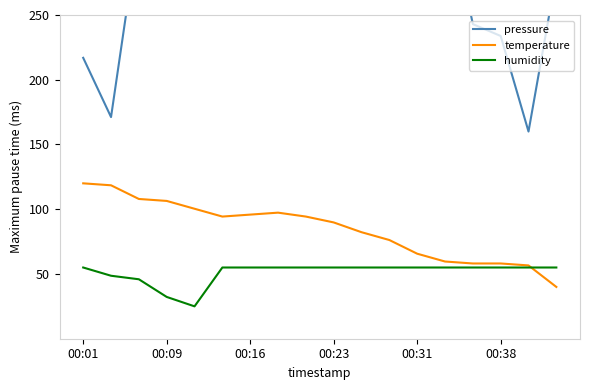

Rank the series at 13 from highest to lowest value.

pressure, temperature, humidity